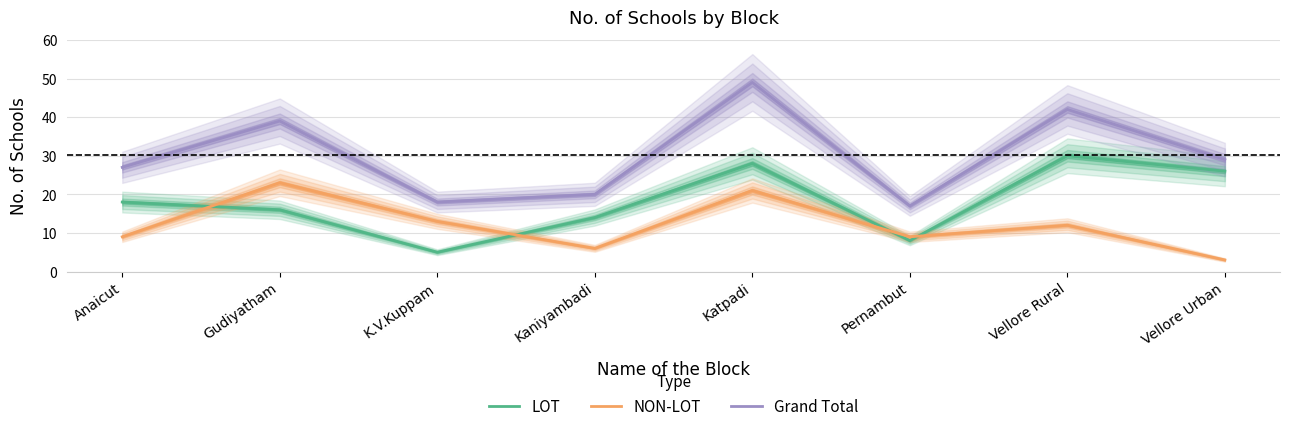

At how many categories does at least one series exceed 22?

5